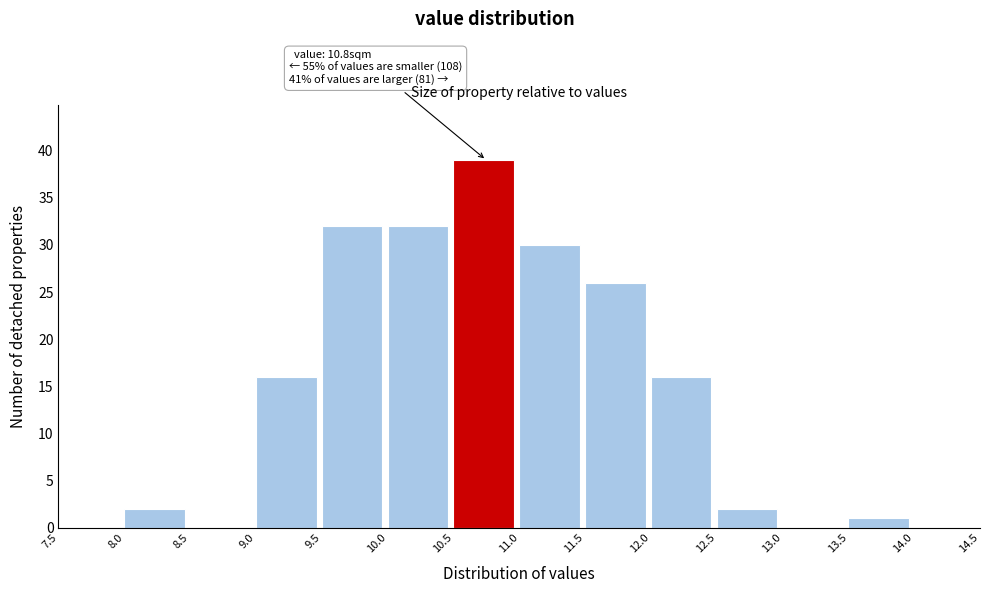

Which range on the x-axis has the tallest bar?

10.5 to 11.0